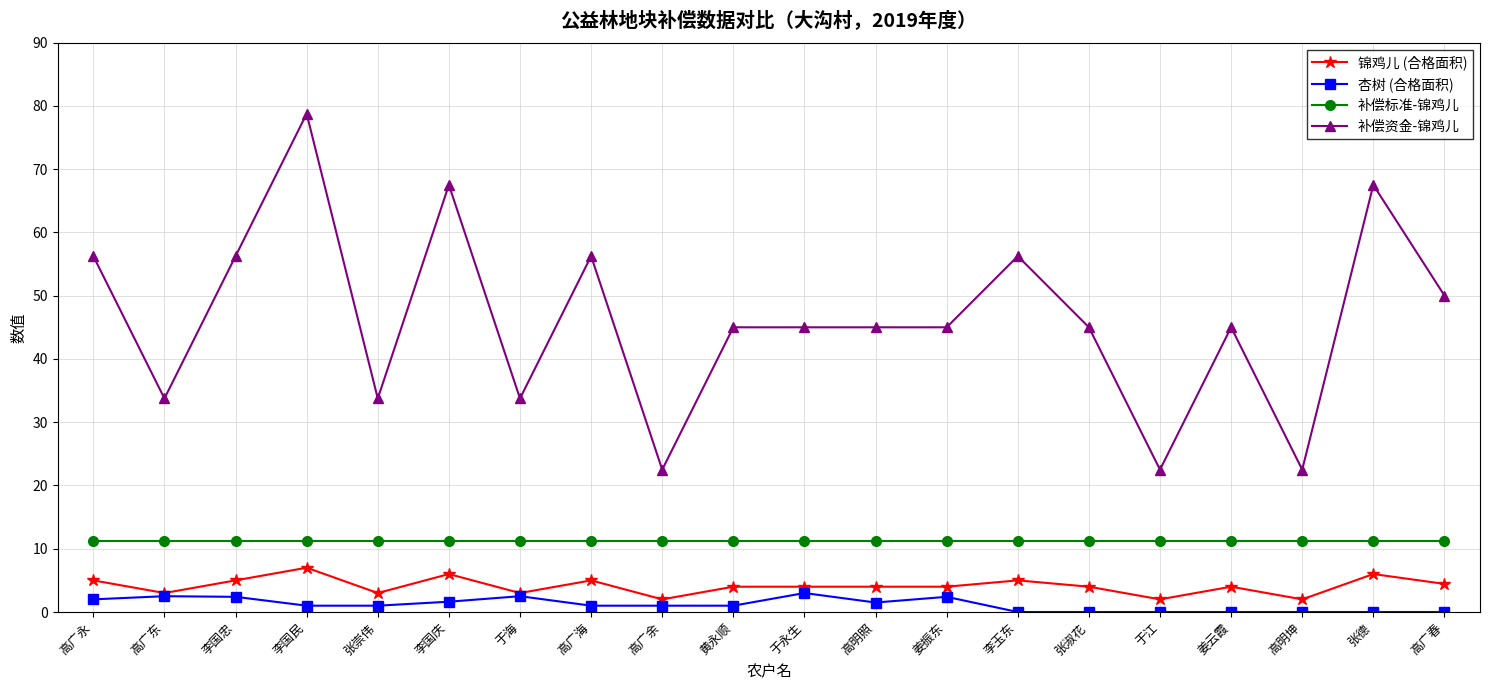

At how many categories does at least one series exceed 30?

17